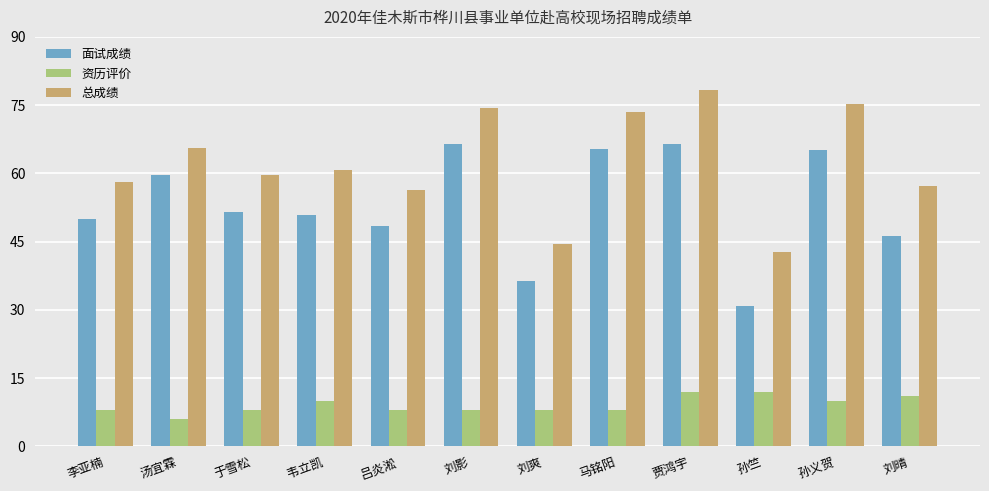

What is the approximate value of 资历评价 at 孙义贺?

10.0